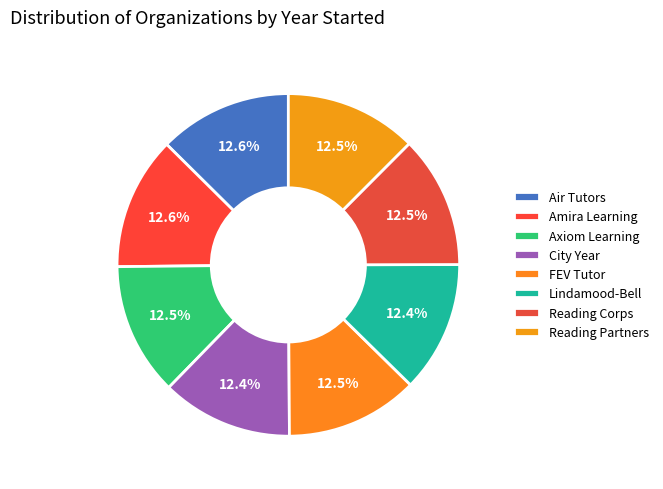

What is the ratio of the value at City Year to the value at Reading Corps?

1.0